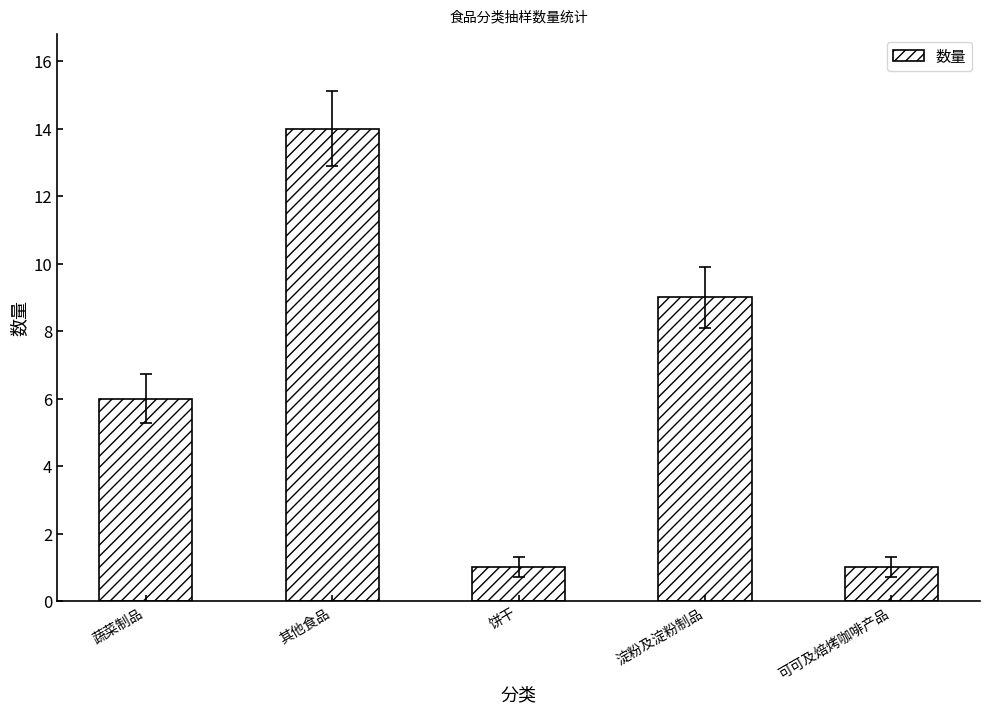

How many bars are there in total?

5